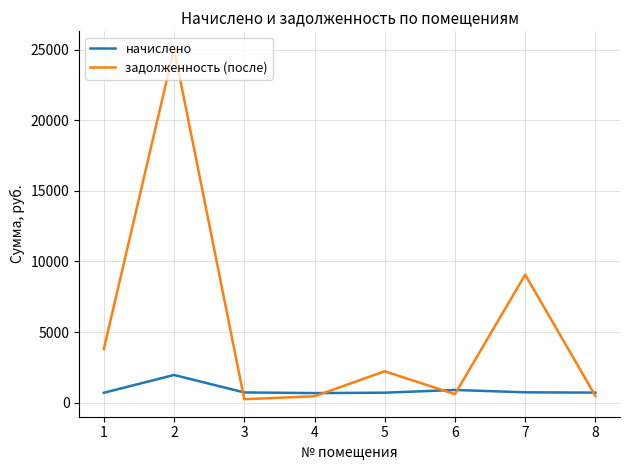

True or false: задолженность (после) and начислено cross at least once.

True